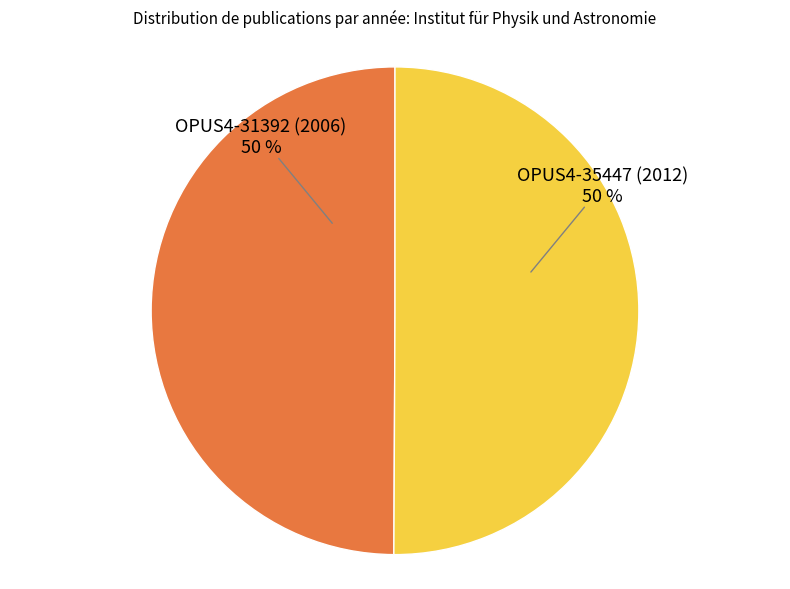

Is it true that OPUS4-31392 (2006) is 50% of the pie?

True